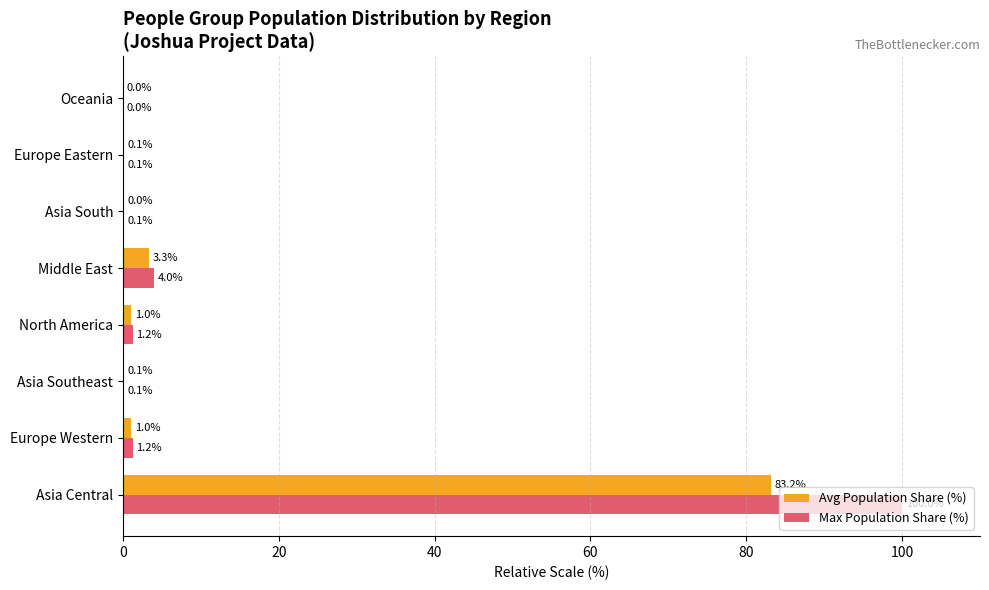

How many values in the Max Population Share (%) series exceed 1?

4